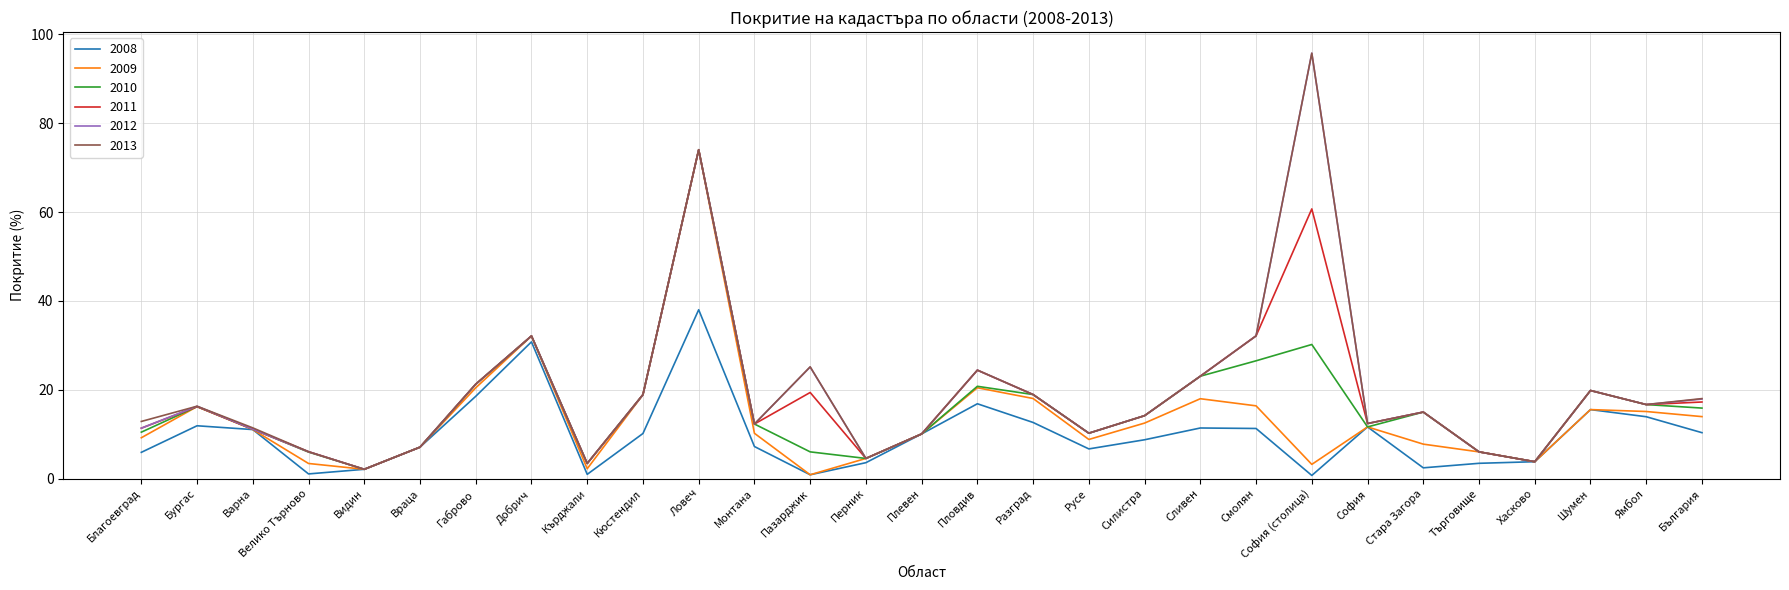

Is the value of 2009 at София greater than the value of 2010 at Търговище?

Yes